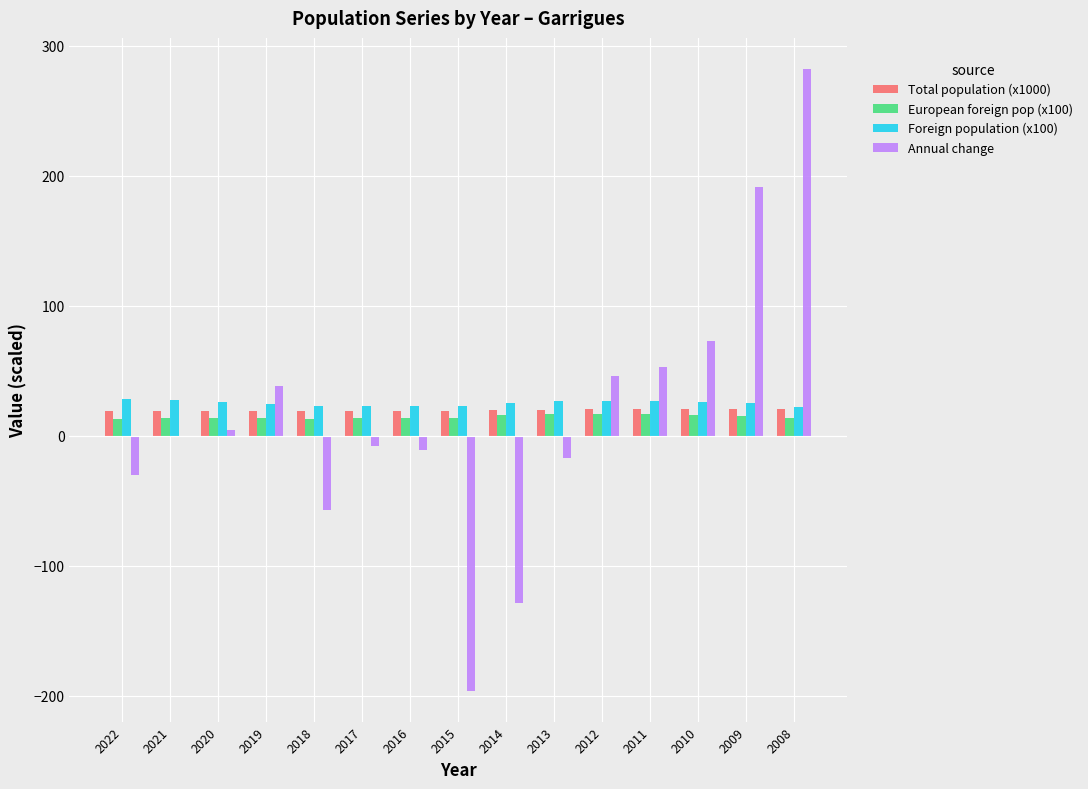

Which label corresponds to the largest value in the chart?

2008